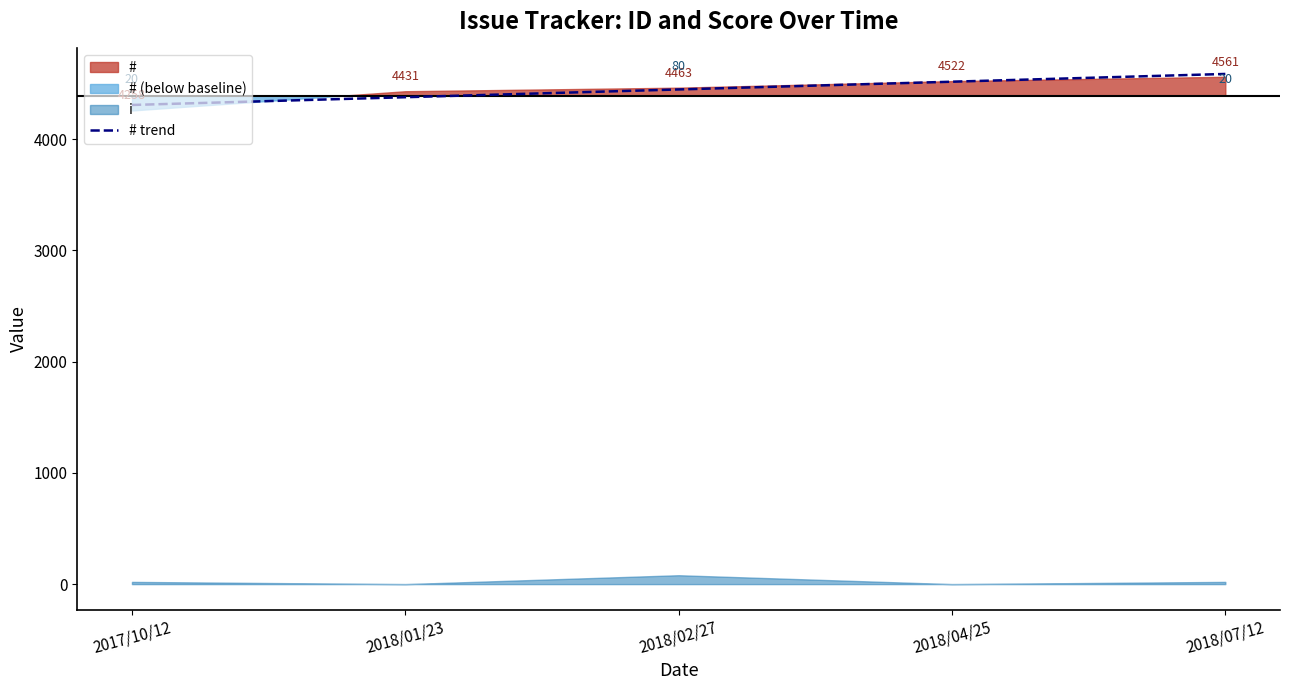

What is the value of the 1st point from the left?

4307.6